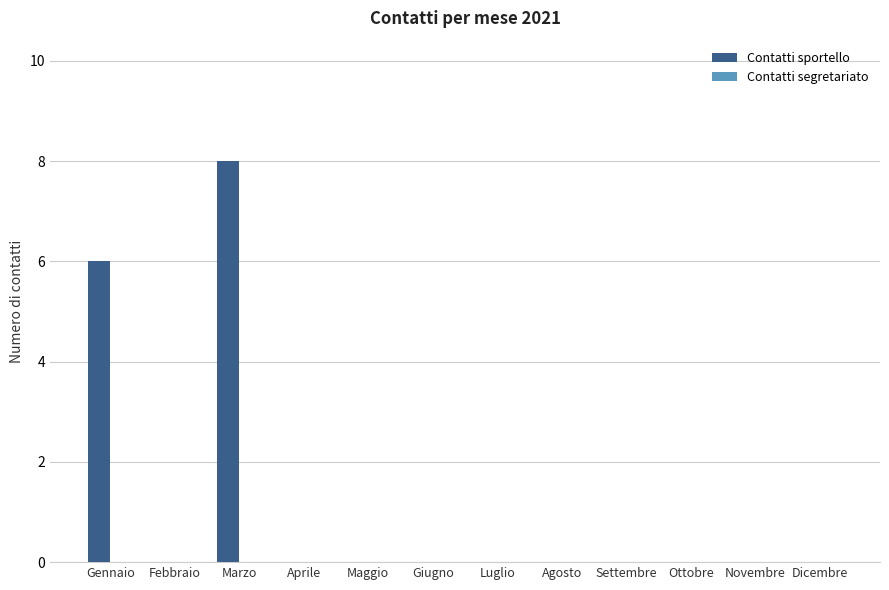

Is it true that the value at Giugno is -4?

False